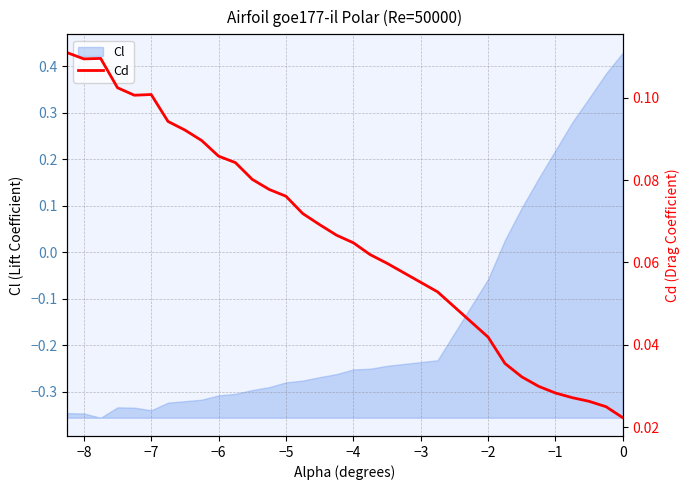

Reading left to right, list all the values displayed in this chart.

0.1	0.1	0.1	0.1	0.1	0.1	0.1	0.1	0.1	0.1	0.1	0.1	0.1	0.1	0.1	0.1	0.1	0.1	0.1	0.1	0.1	0.0	0.0	0.0	0.0	0.0	0.0	0.0	0.0	0.0